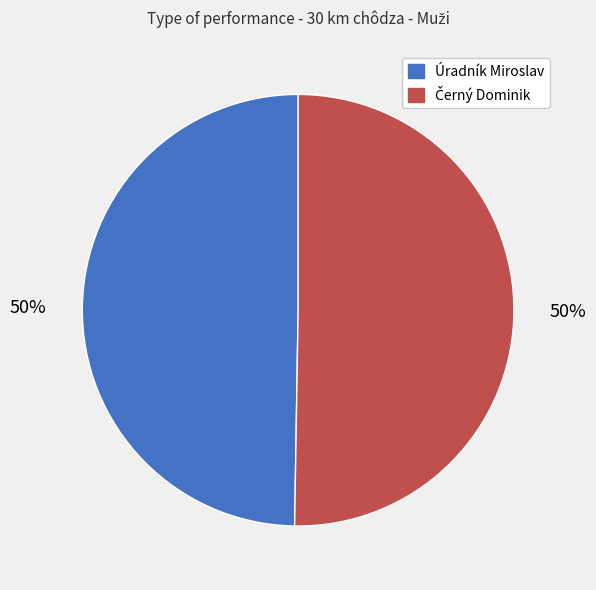

To the nearest percent, what portion does Úradník Miroslav represent?

50%